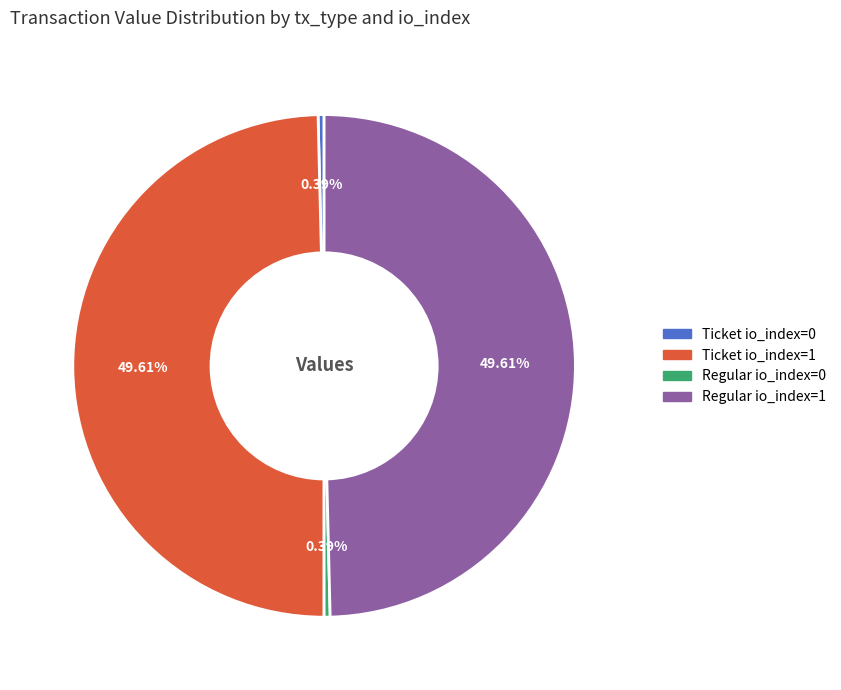

The Ticket io_index=0 slice represents 0% of the pie. True or false?

True